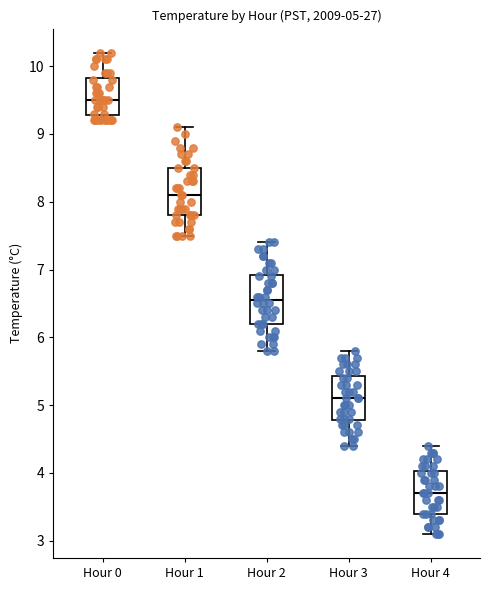

Which box's median line is the lowest?

Hour 4